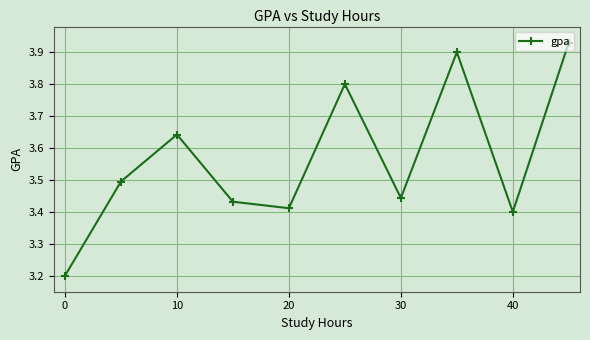

What is the smallest value displayed?

3.2